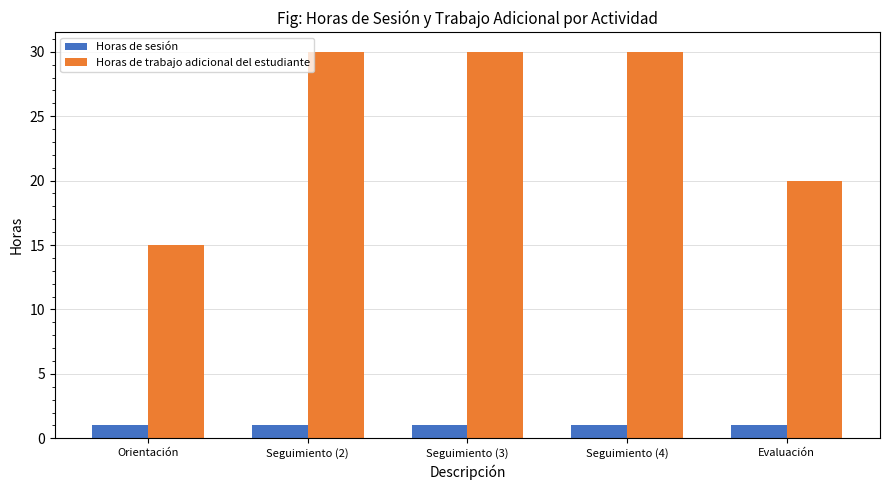

True or false: Horas de trabajo adicional del estudiante has a value of 5 at Orientación.

False